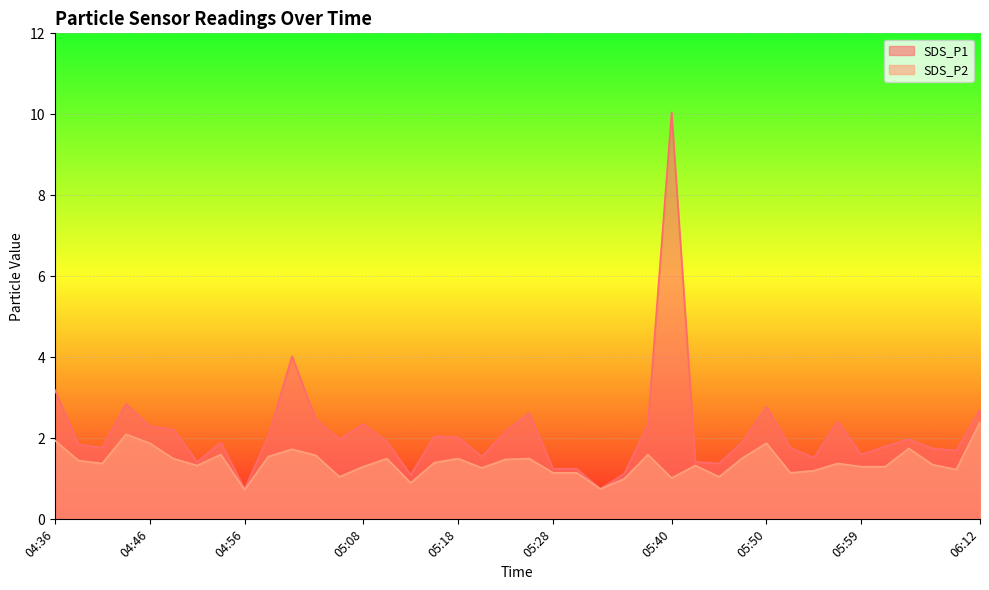

What is the lowest value of the SDS_P1 series?

0.8